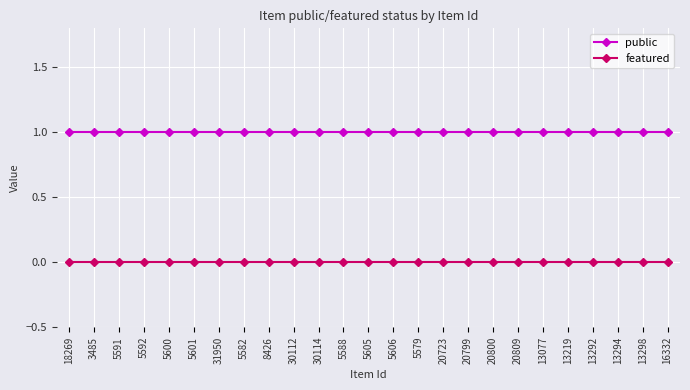

What position from the left is 31950?

7